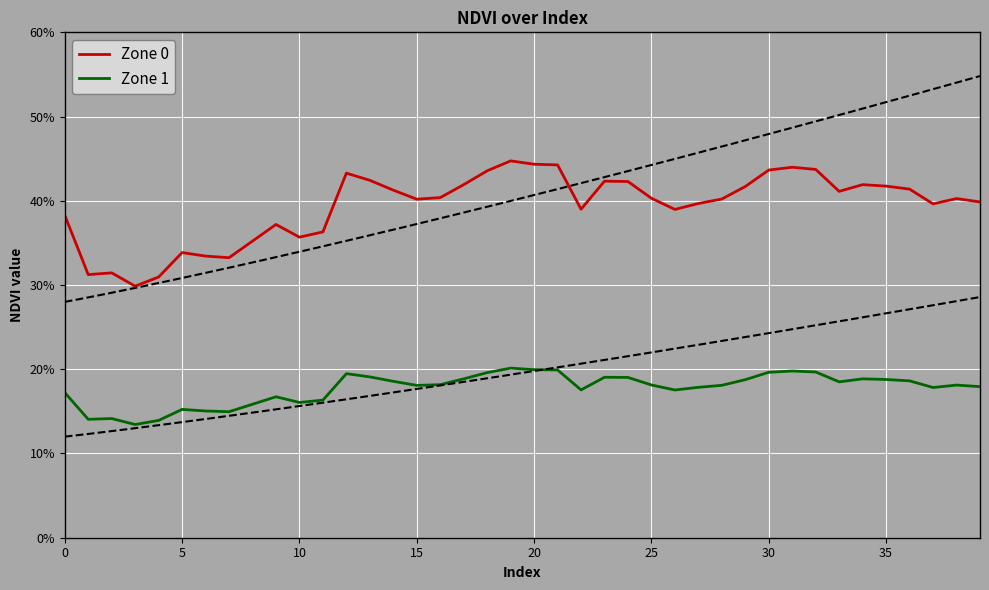

What is the sum of the Zone 1 values at 38 and 34?

0.4